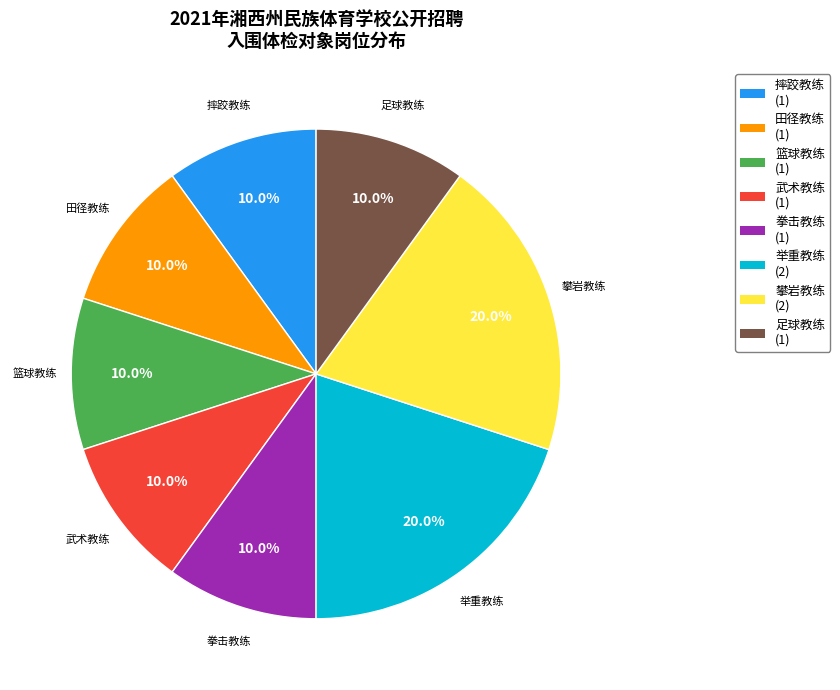

How much of the chart is everything except 足球教练 (1)?

90.0%